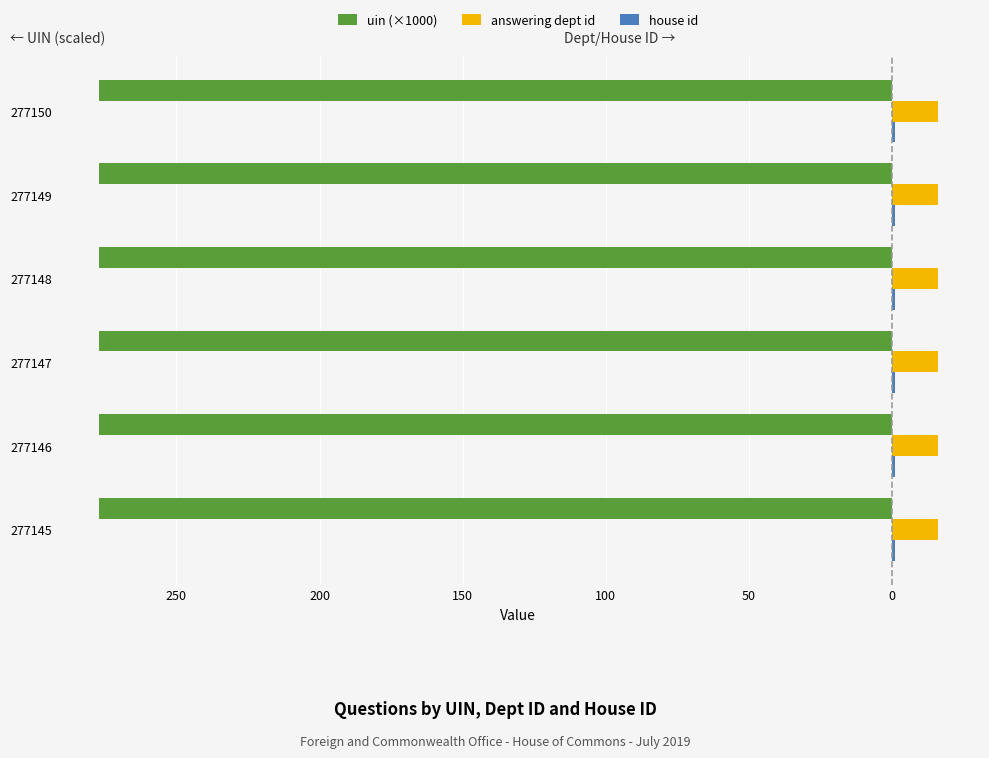

What is the average value of the house id series?

0.2